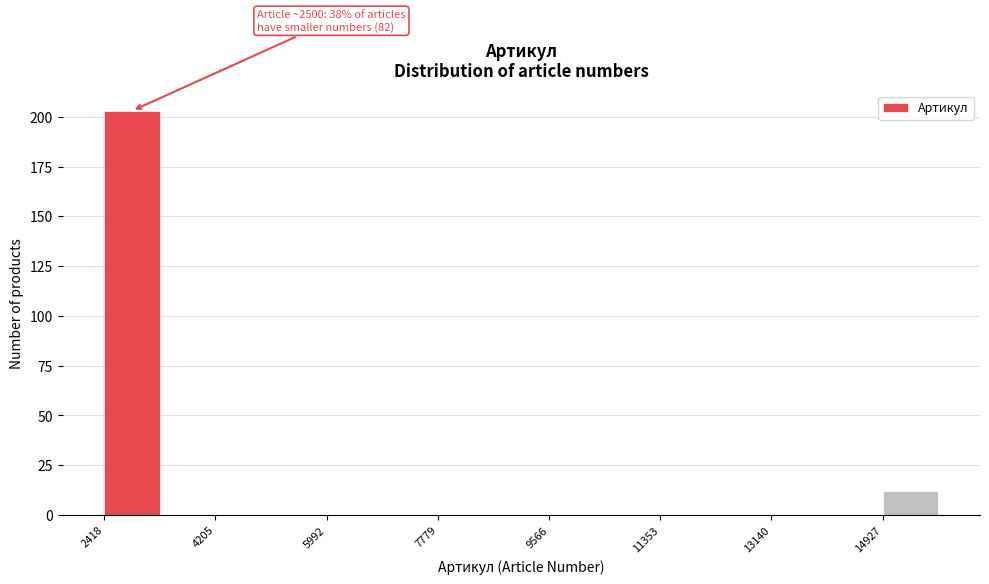

Over which range of the x-axis is the bar tallest?

2400 to 3400